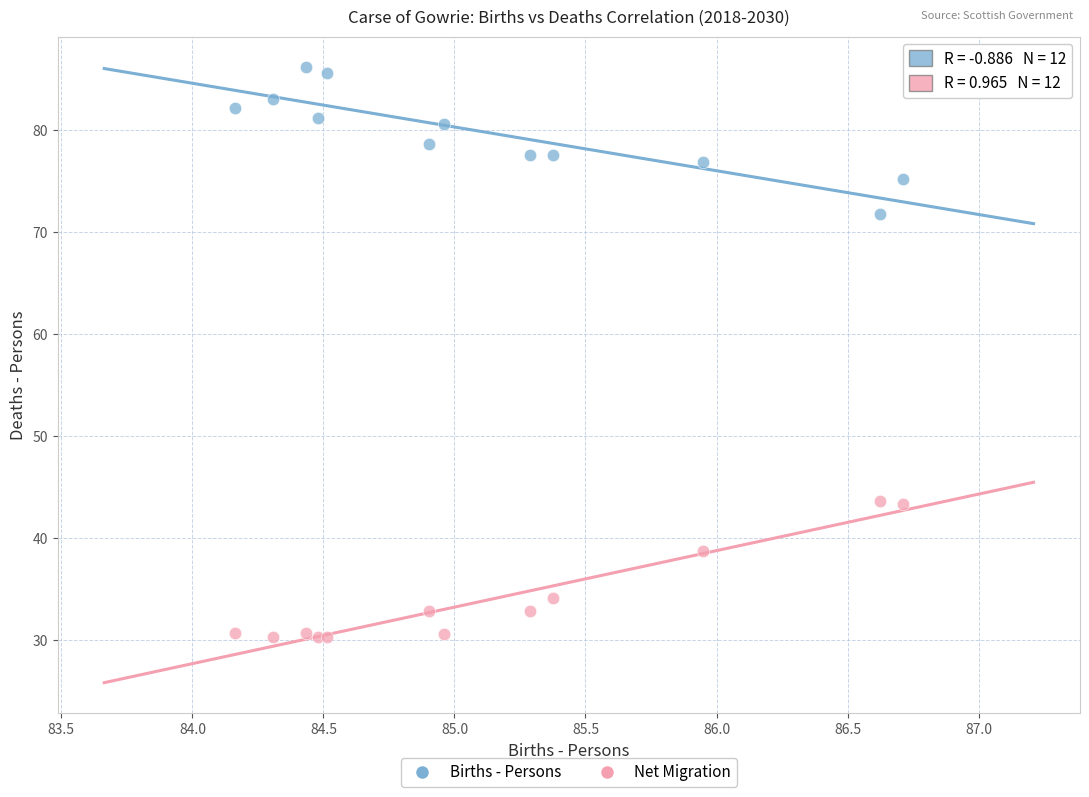

What are all the series names shown in the legend?

Births - Persons, Net Migration